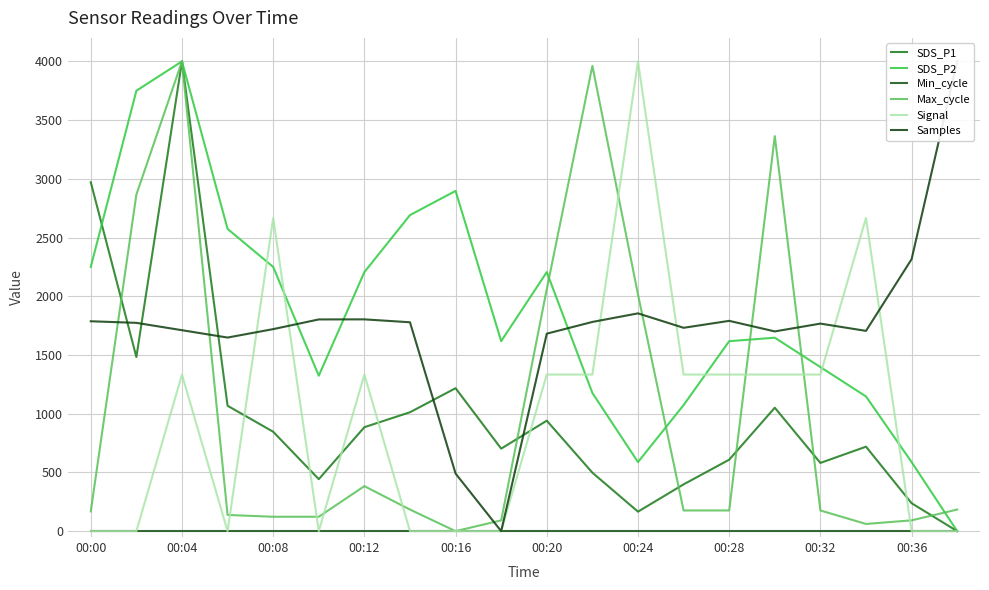

How many interior local peaks does the SDS_P2 series have?

4